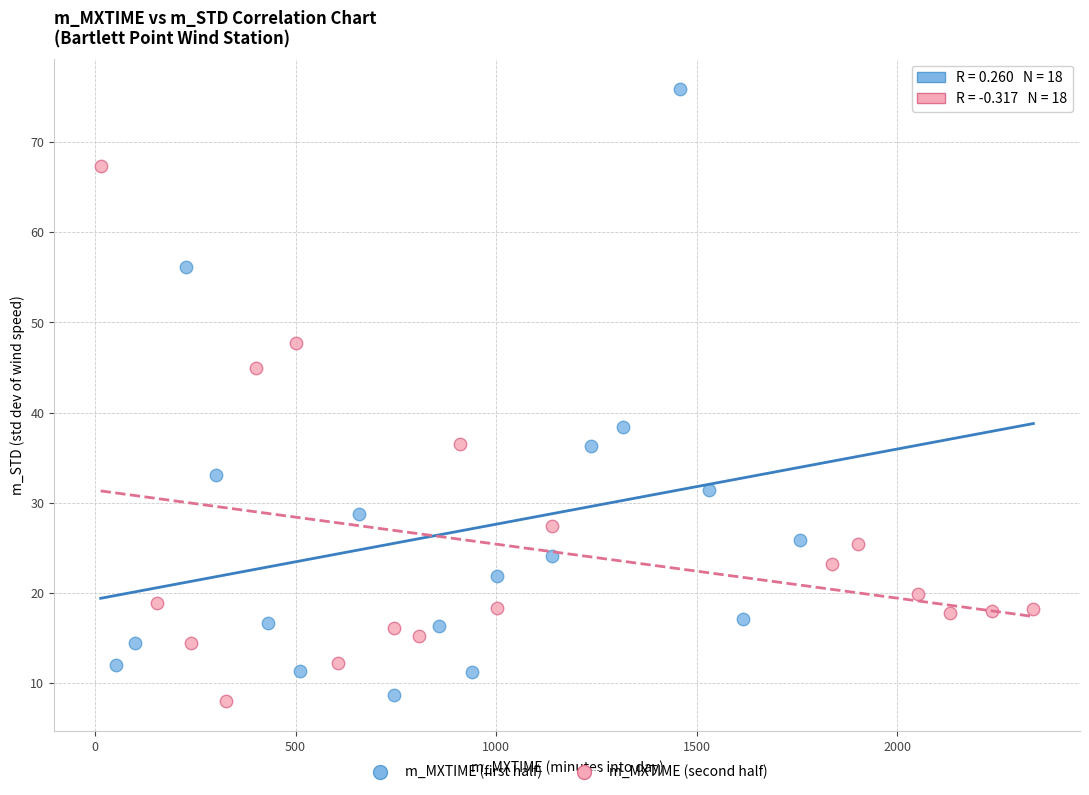

What are all the series names shown in the legend?

m_MXTIME (first half), m_MXTIME (second half)